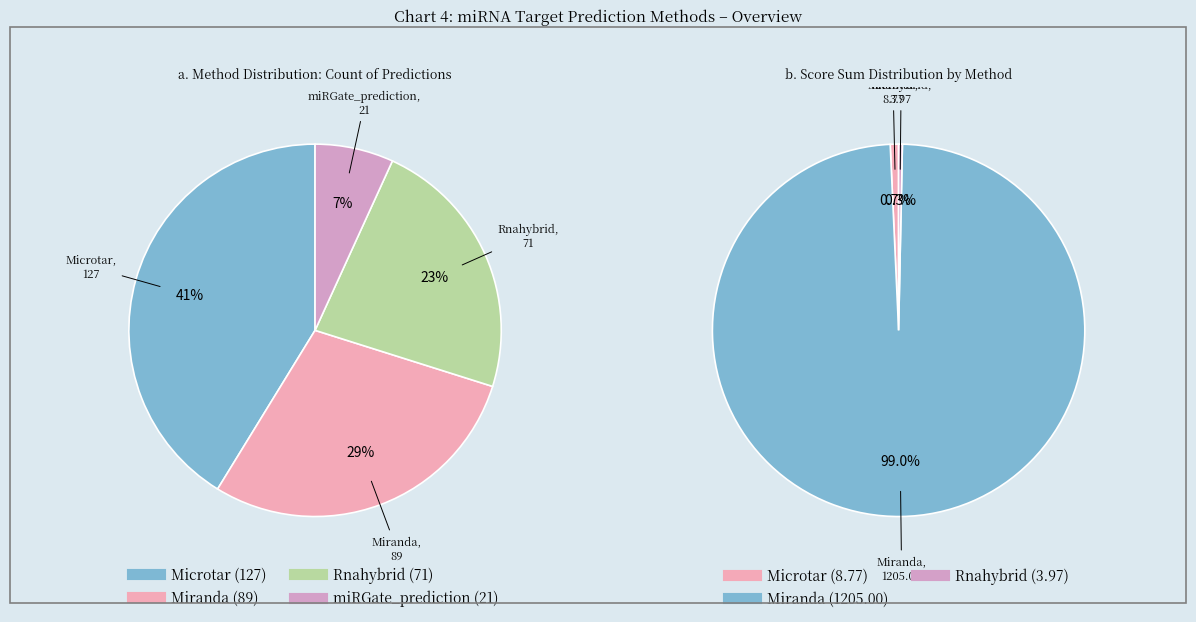

Combined, do miRGate_prediction and Microtar account for over 50%?

No